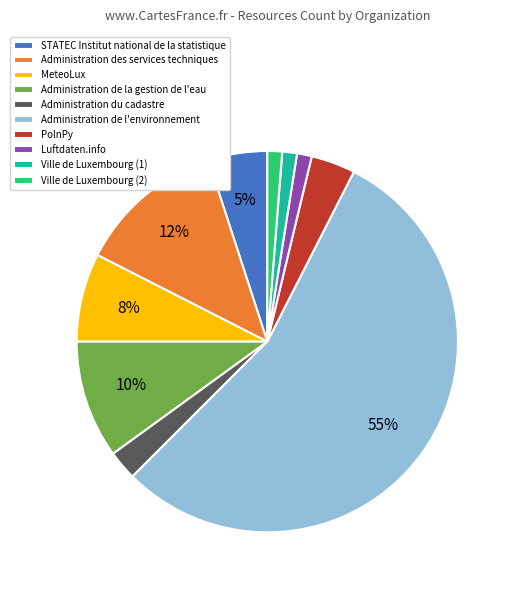

What is the largest slice in the pie chart?

Administration de l'environnement